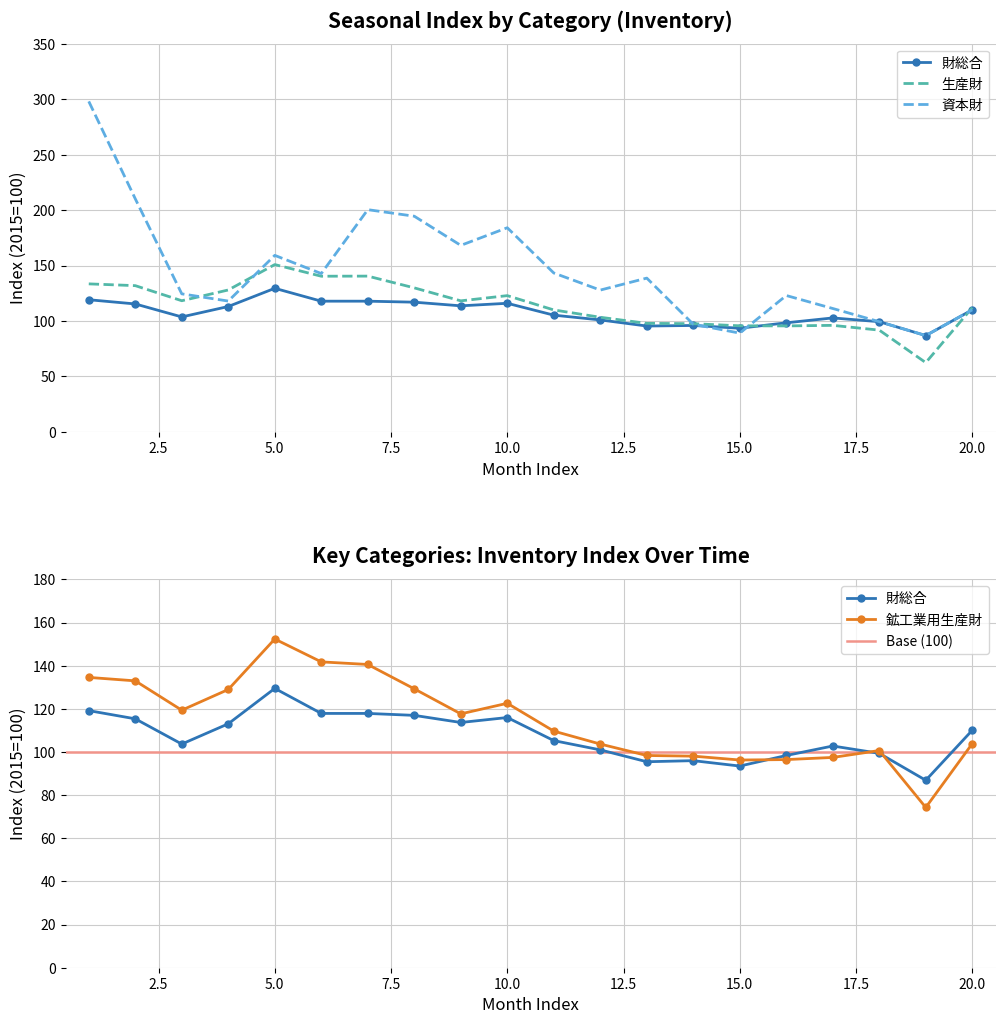

How many interior local peaks does the 鉱工業用生産財 series have?

3